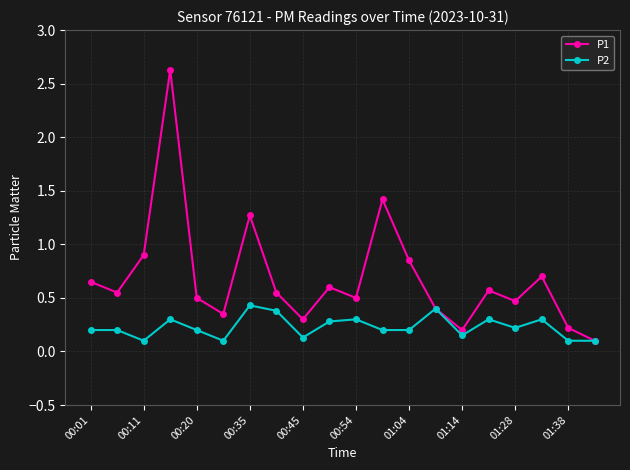

Rank the series by their maximum value, from lowest to highest.

P2, P1